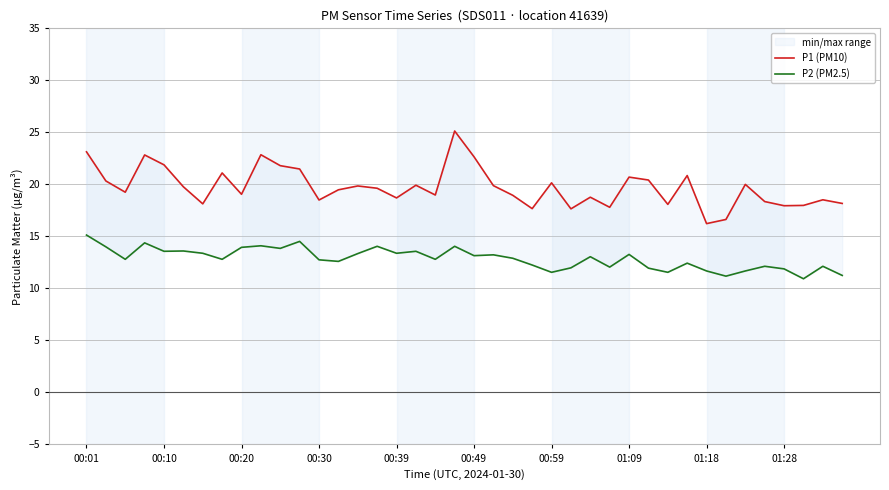

True or false: P2 (PM2.5) and P1 (PM10) intersect in this chart.

False